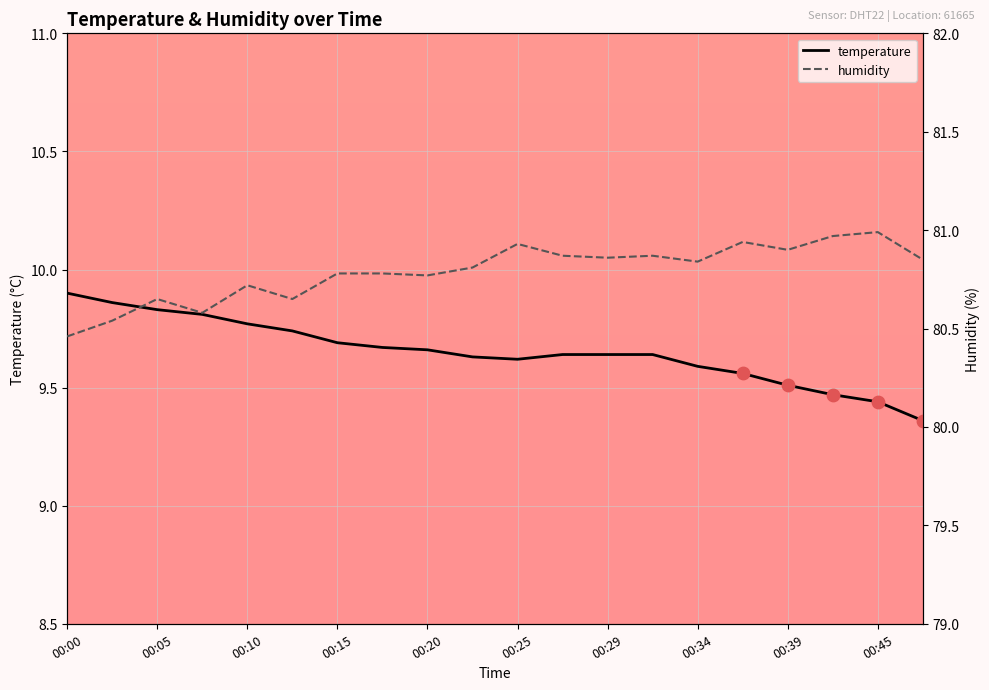

Which series reaches the minimum Y coordinate?

temperature